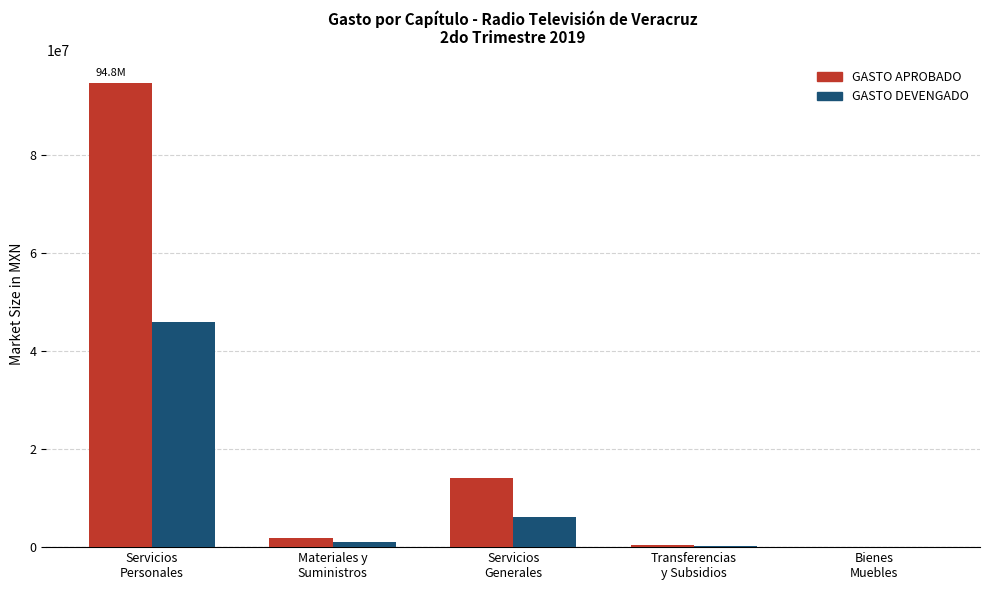

What is the greatest value displayed?

94758434.0